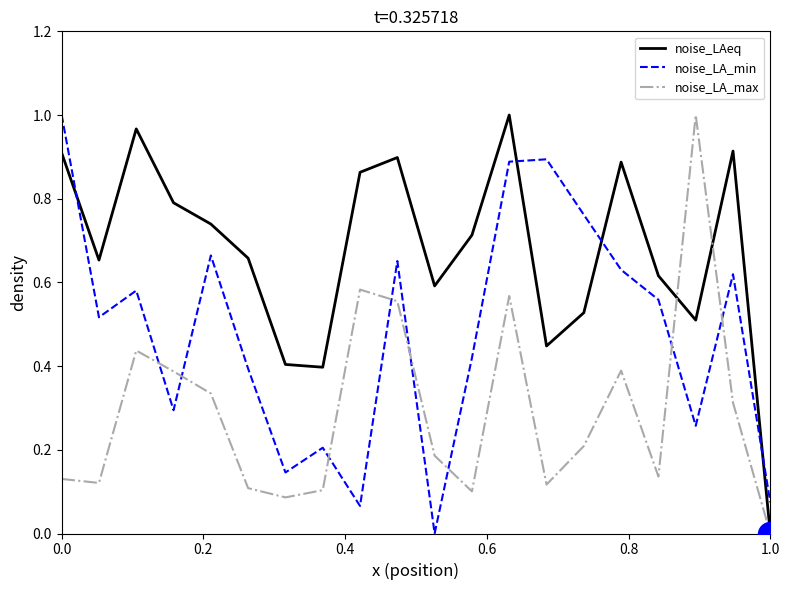

Which series has the largest total across all categories?

noise_LAeq